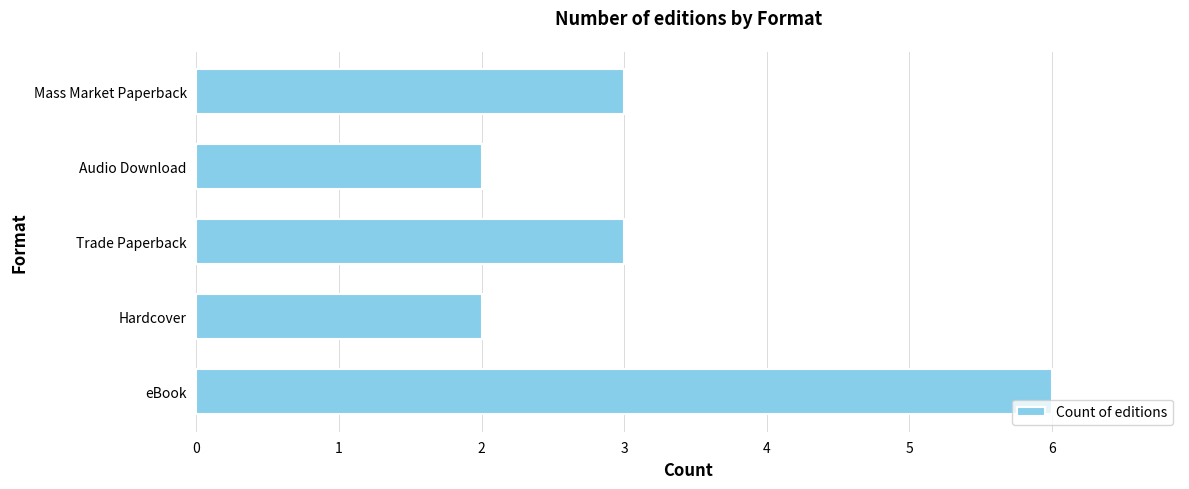

What is the average value?

3